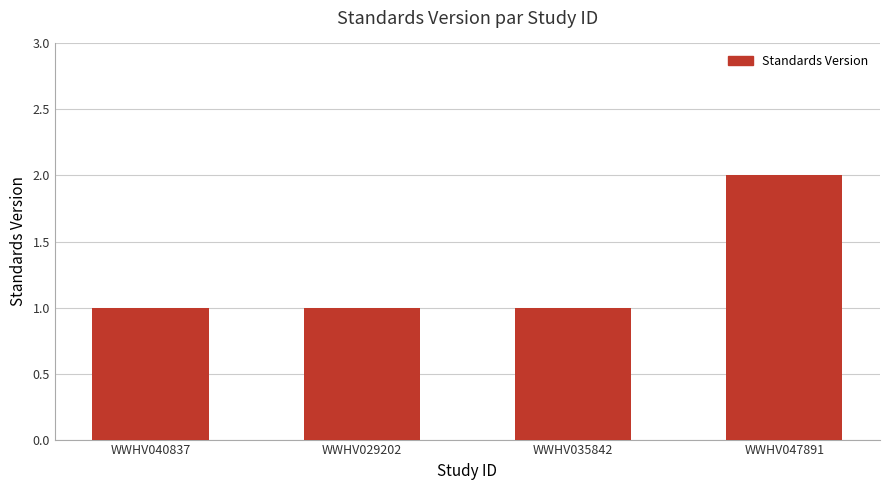

Reading left to right, extract all data points from this chart.

1	1	1	2